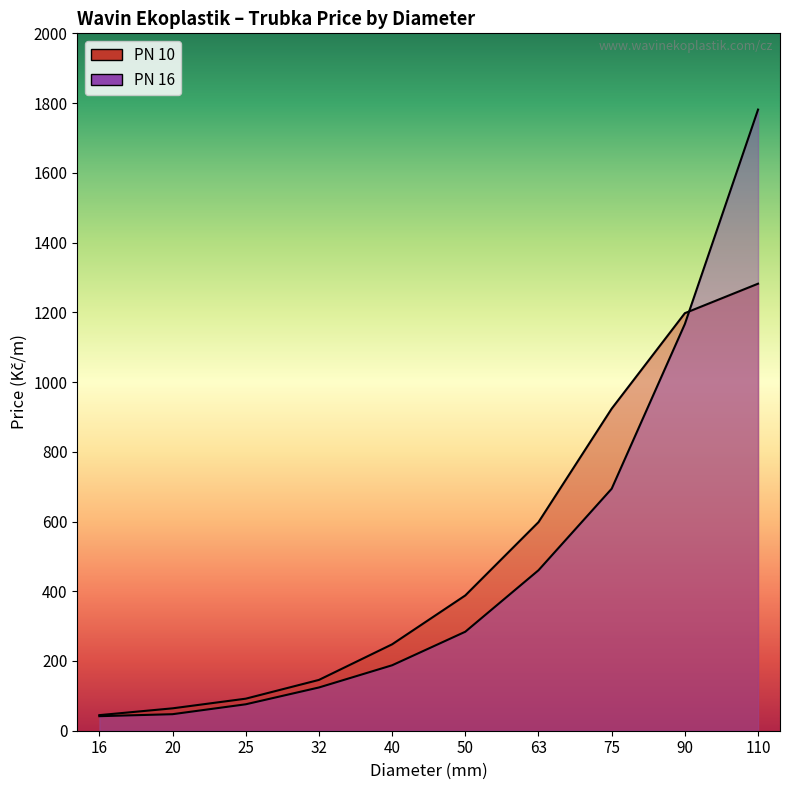

At which label does PN 16 first exceed 283?

50